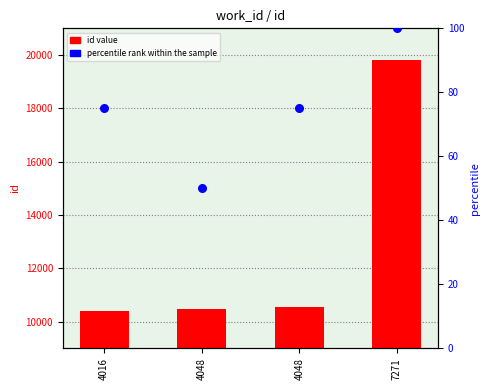

At which category is the sum across all series the highest?

7271